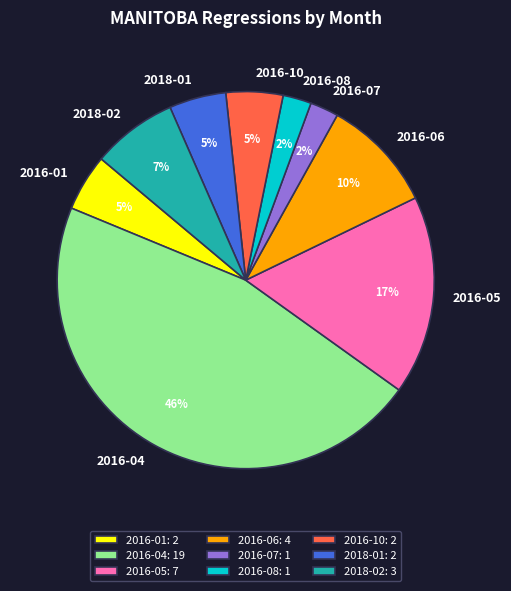

Does 2016-06 represent more than half of the total?

No